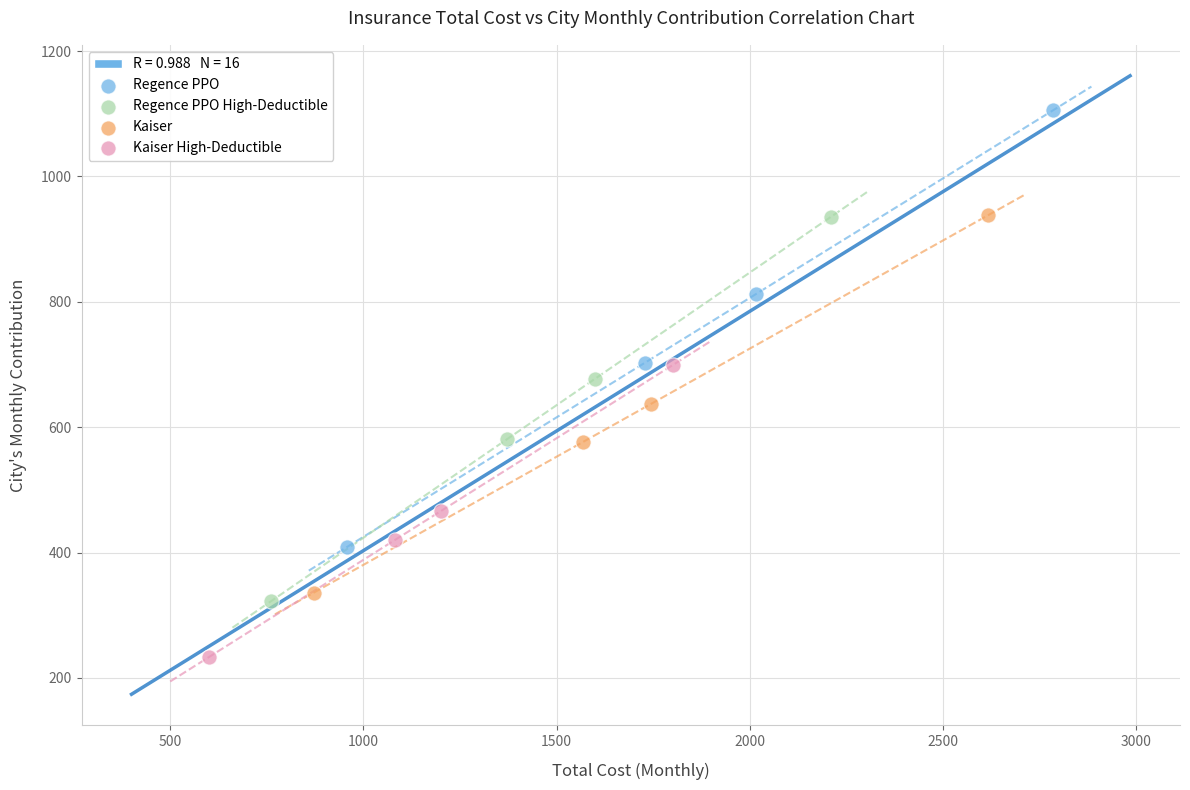

Which series has the widest spread of Y values?

Regence PPO